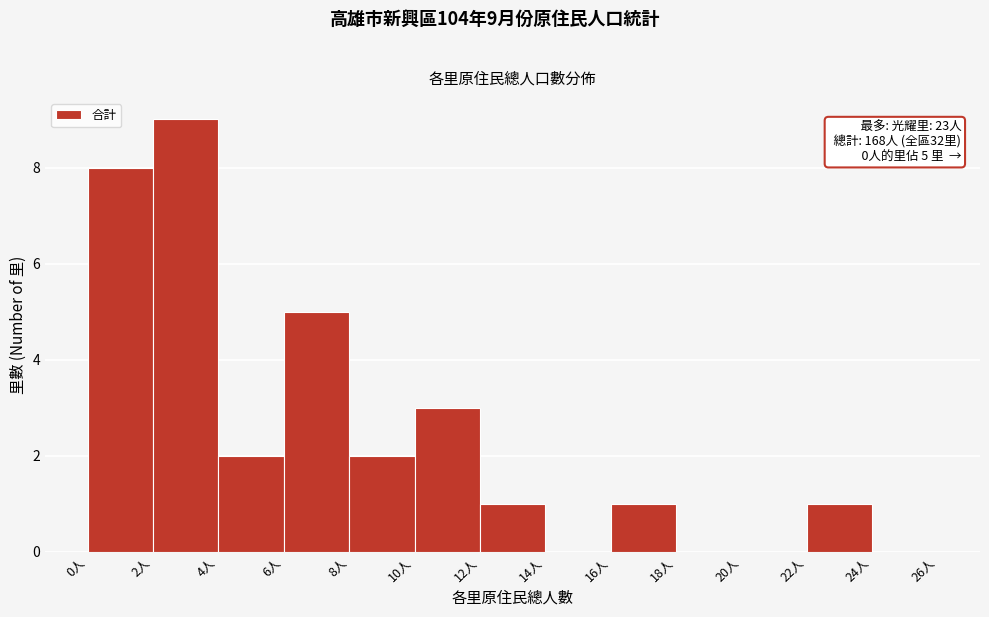

Over which range of the x-axis is the bar tallest?

2 to 4